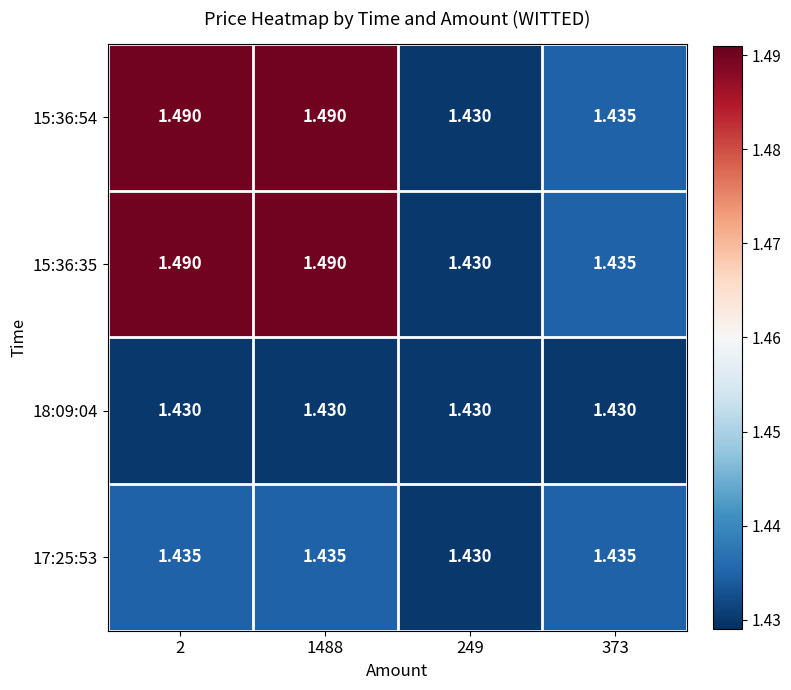

Which category has the lowest value across all series?

249